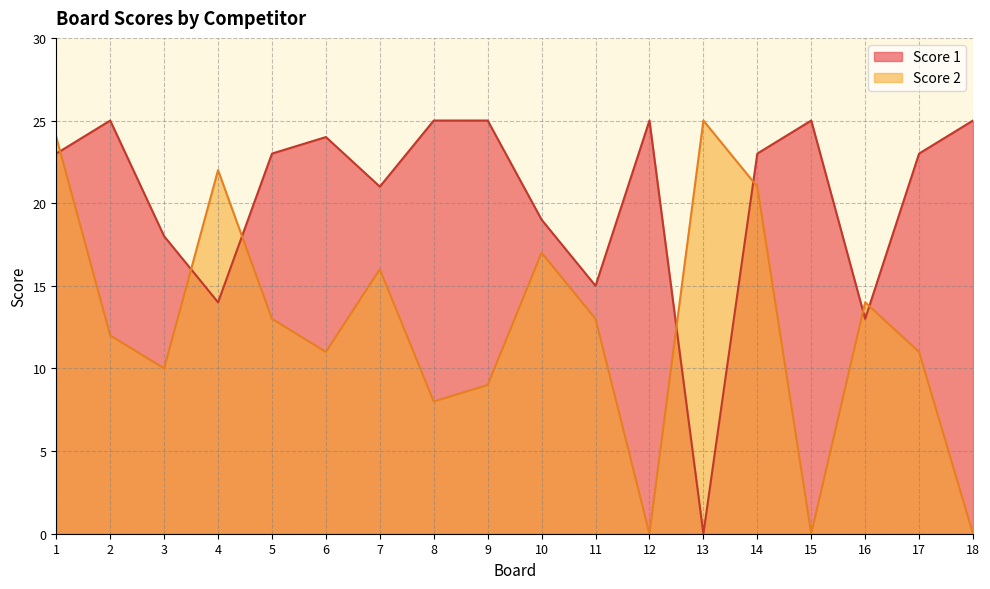

Rank the series by their average value, from highest to lowest.

Score 1, Score 2